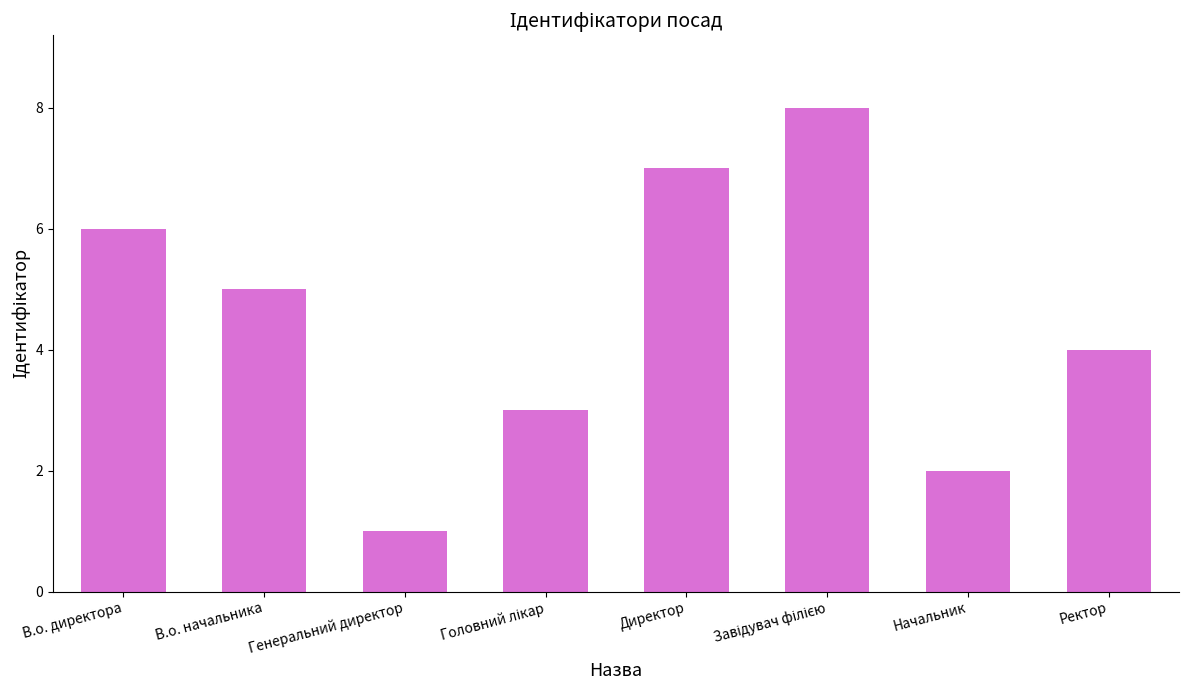

True or false: the data shows 8 at В.о. начальника.

False